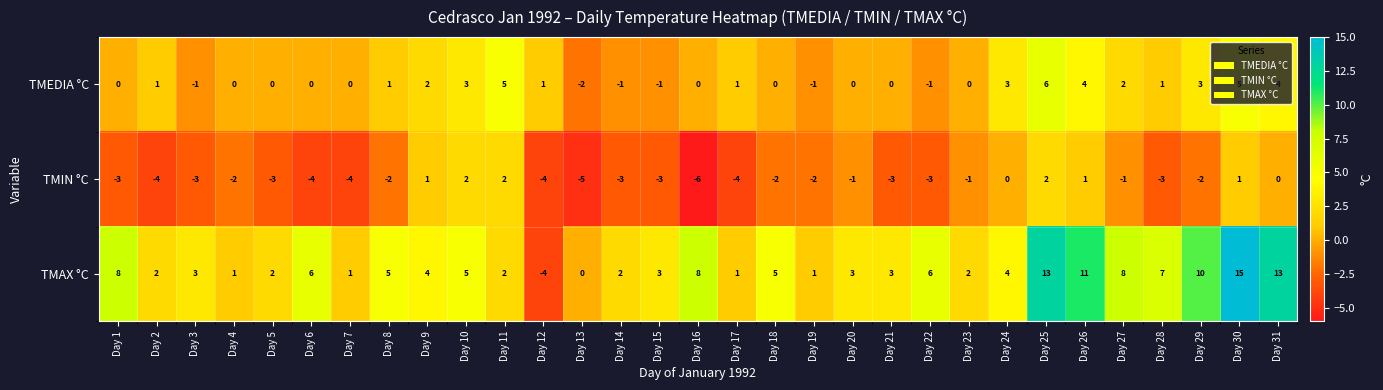

How many values in the TMIN °C series are below -2?

15